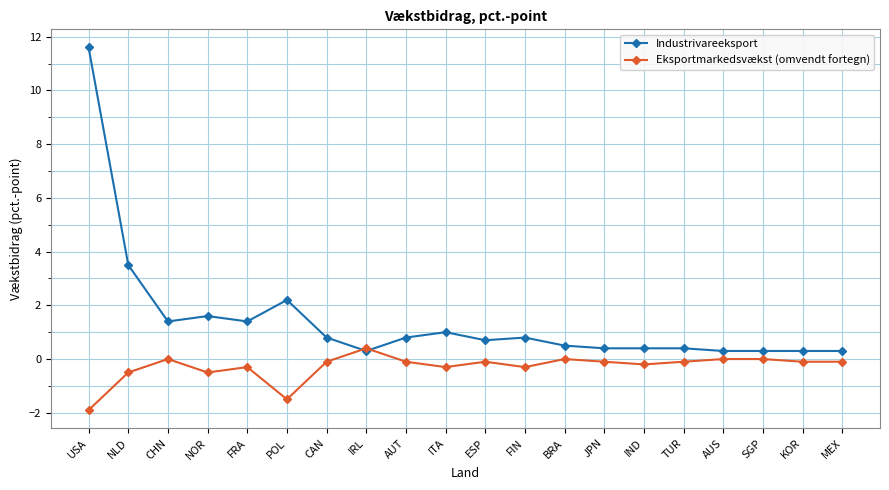

The Eksportmarkedsvækst (omvendt fortegn) series shows 0.0 at BRA. True or false?

True